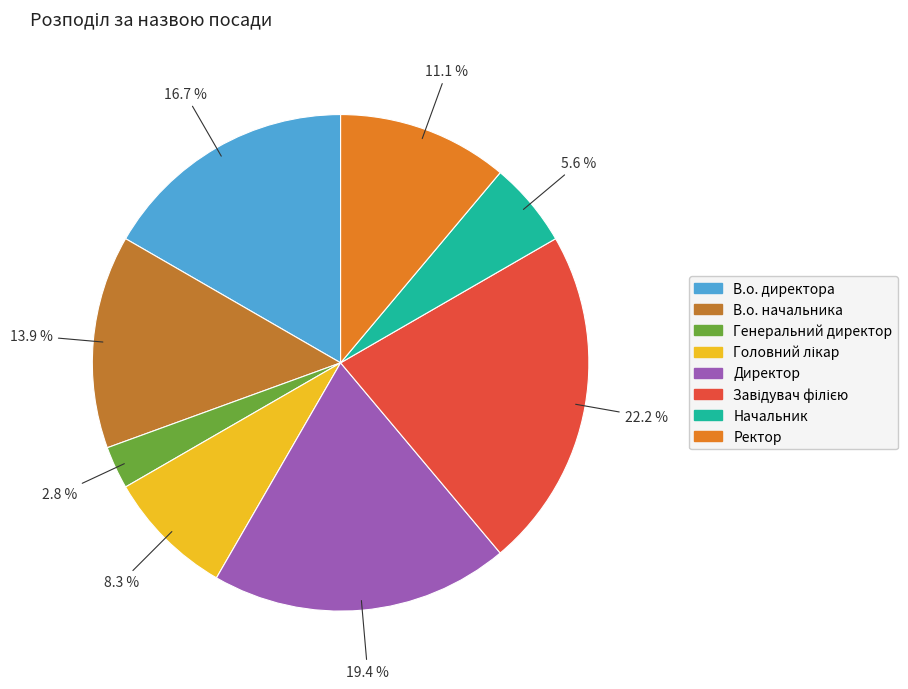

The Начальник slice represents 1% of the pie. True or false?

False